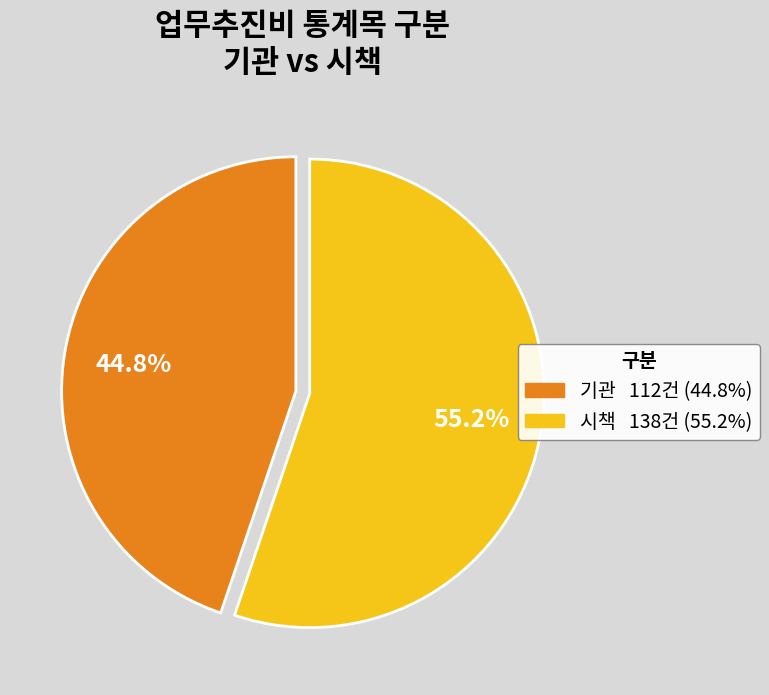

How many segments does this pie chart have?

2